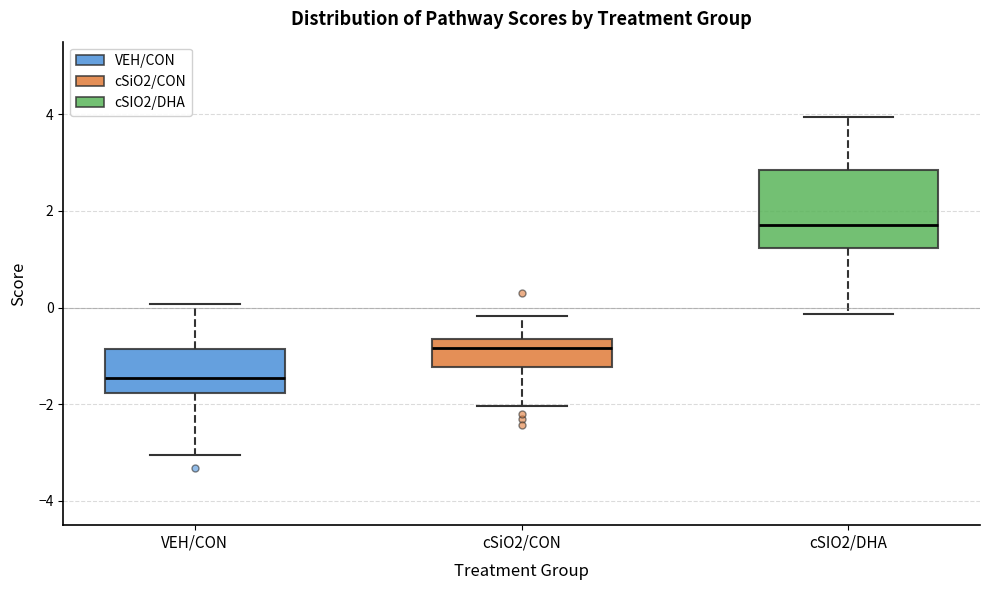

Where does the lower whisker of the box for cSiO2/CON end on the y-axis? The values are not printed on the chart, so give them approximately, as read against the axis.

-2.0